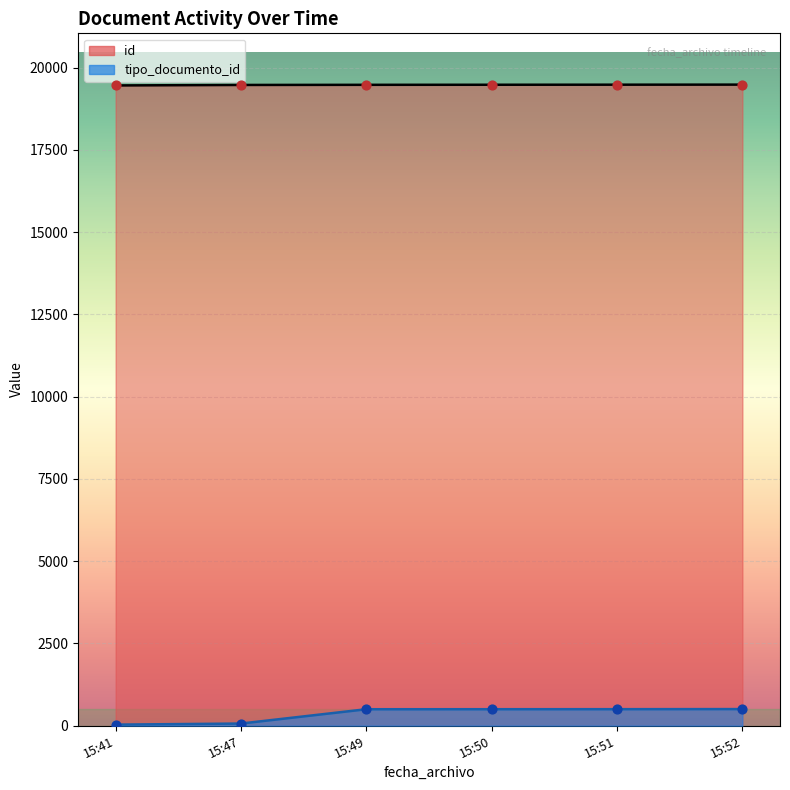

At which category is the sum across all series the highest?

15:52